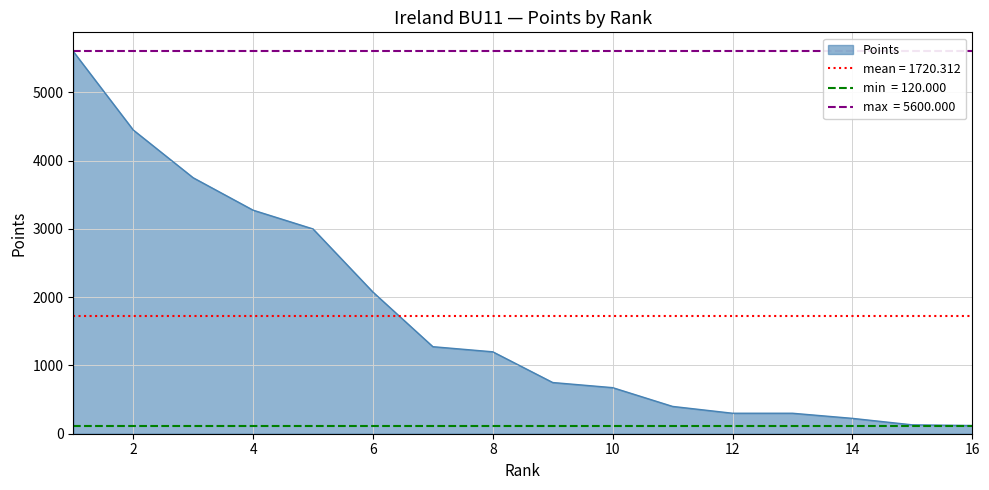

Which label corresponds to the largest value in the chart?

1